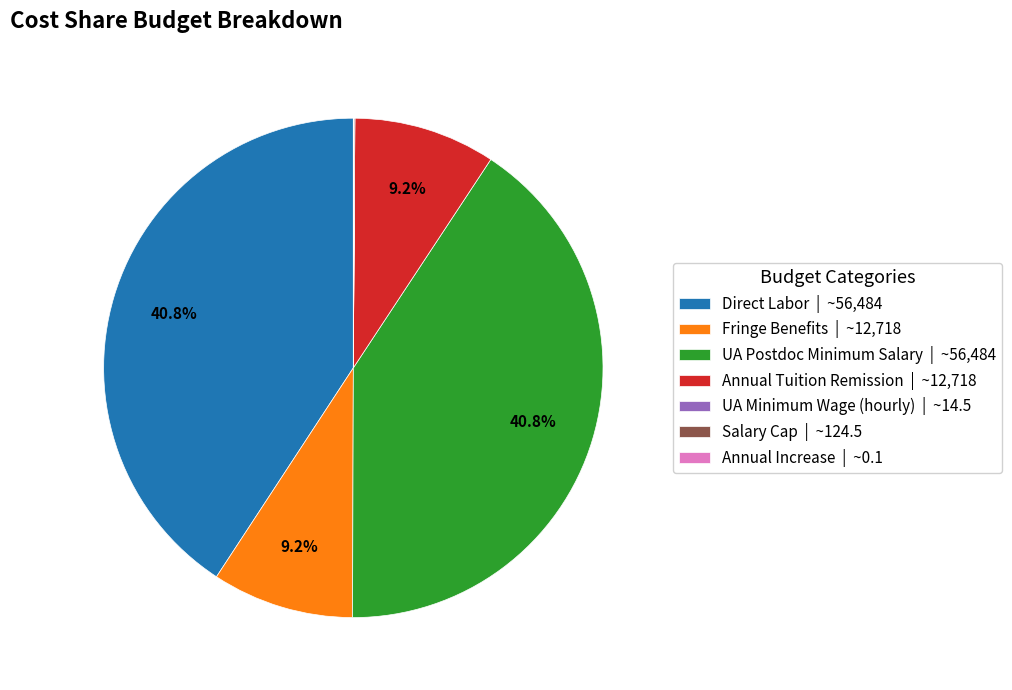

To the nearest percent, what percentage of the pie is Direct Labor?

41%